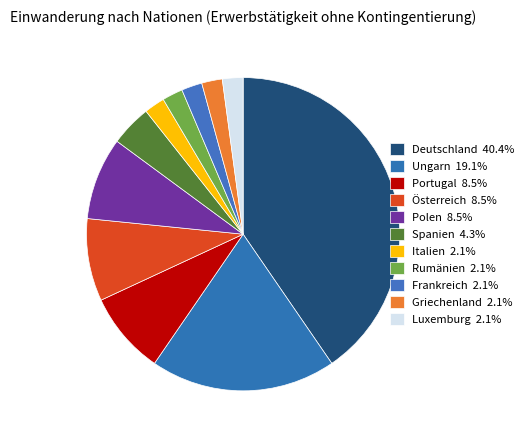

How many slices are in this pie chart?

11